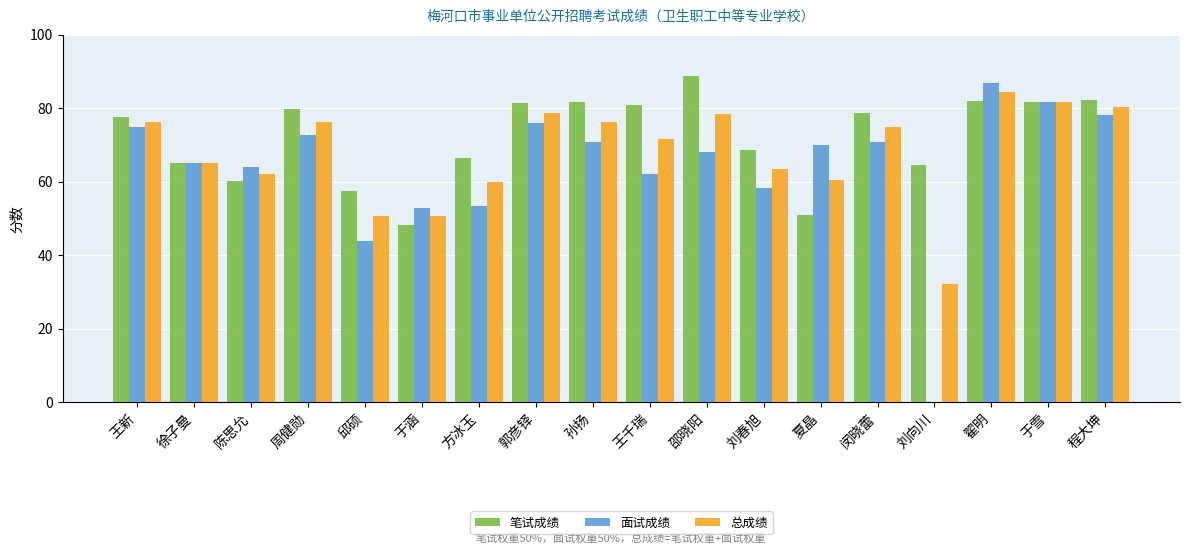

What is the total value across all series at 夏晶?

181.7